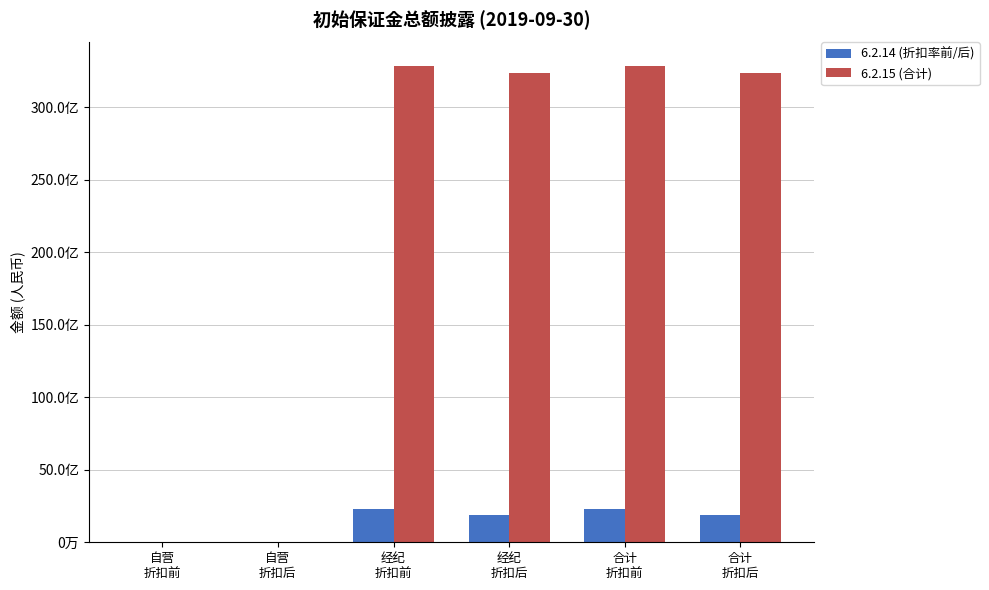

Are the bars horizontal?

No